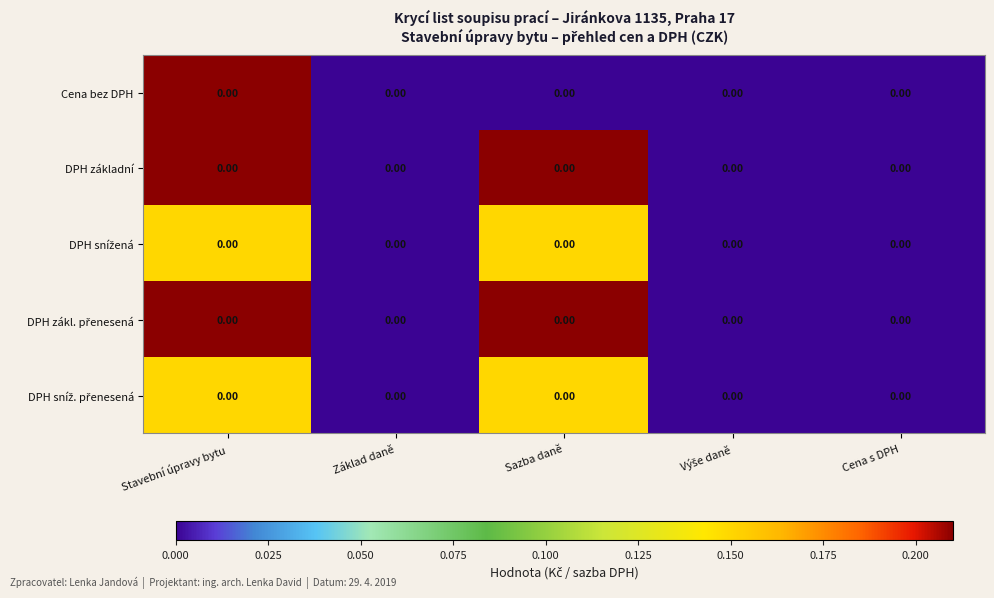

Where is DPH zákl. přenesená nearest to the value 0?

Základ daně